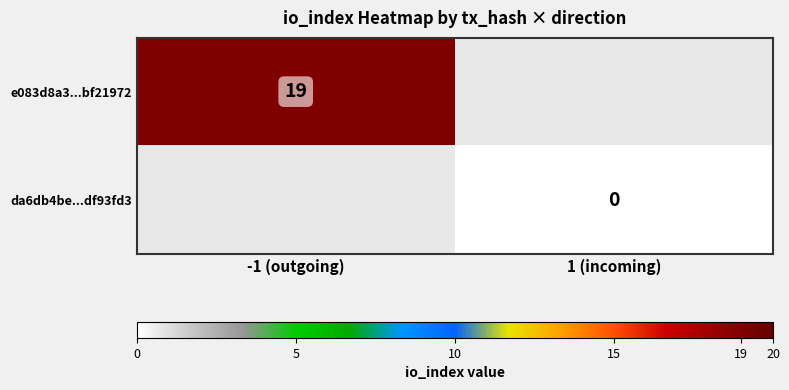

Where is e083d8a3...bf21972 nearest to the value 19?

-1 (outgoing)